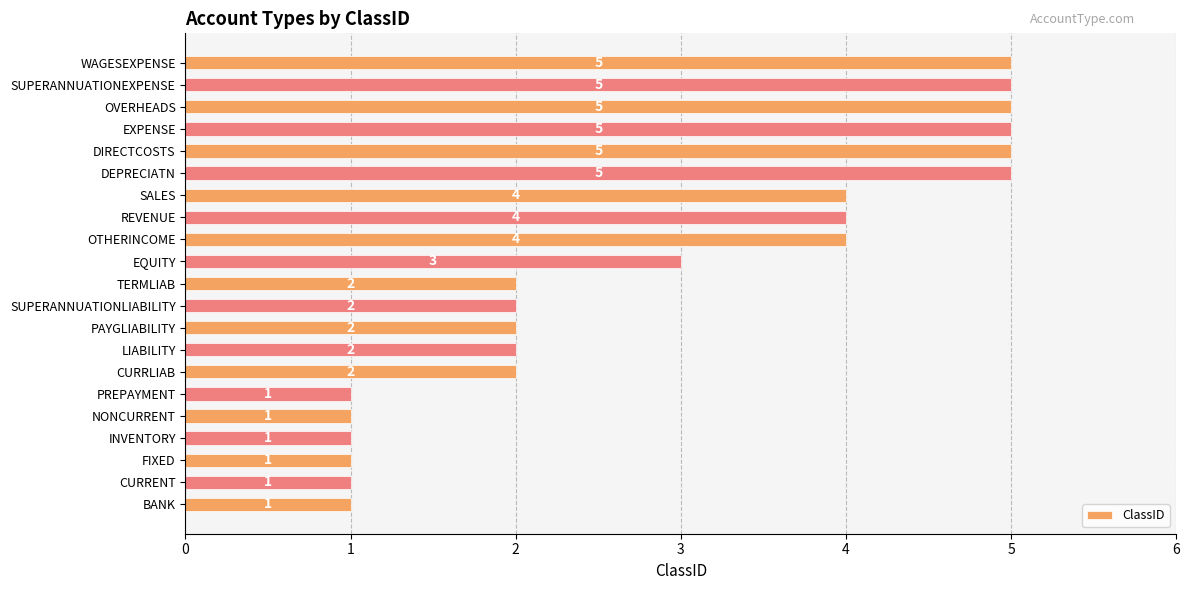

What is the average value?

3